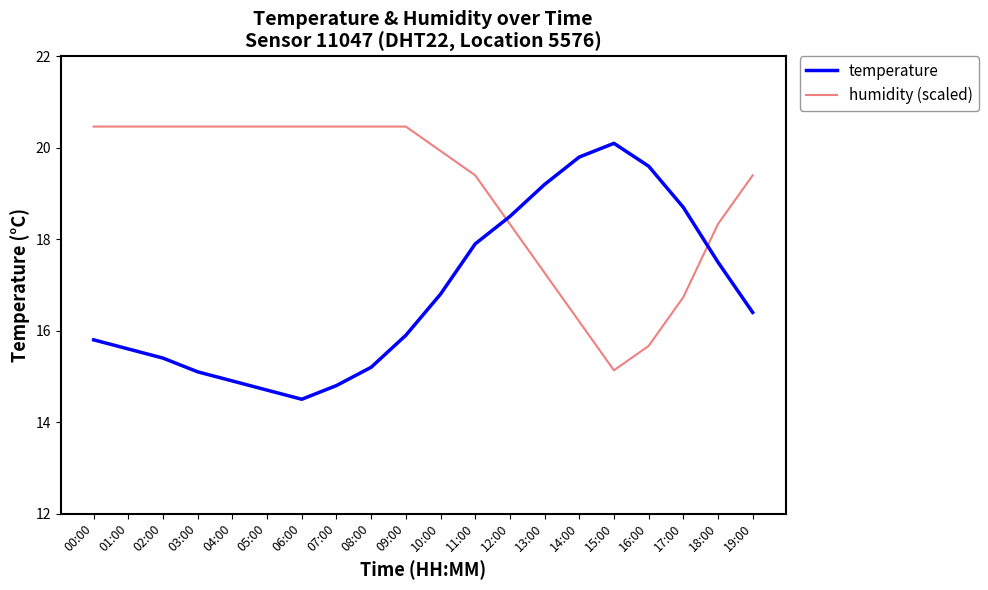

Which series has the widest spread of values?

temperature